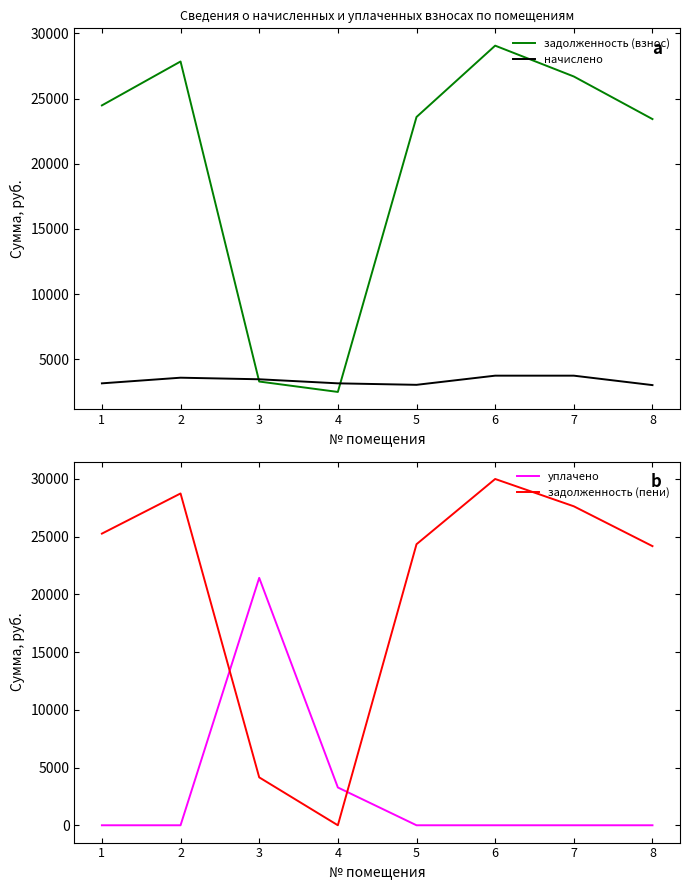

Read the задолженность (взнос) value at 2.

27851.1